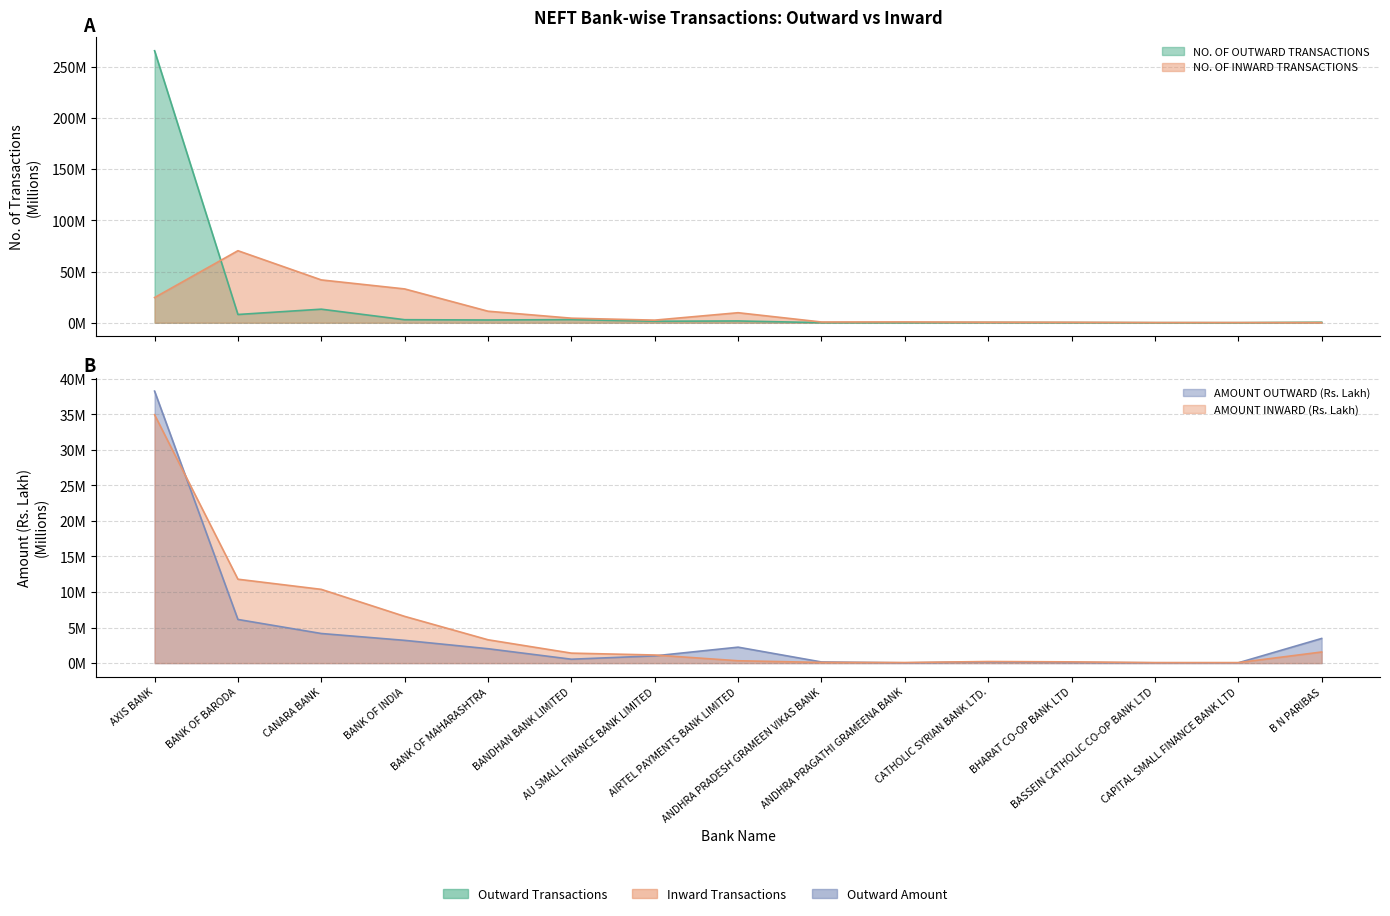

At which category does NO. OF INWARD TRANSACTIONS reach its first local valley?

AU SMALL FINANCE BANK LIMITED